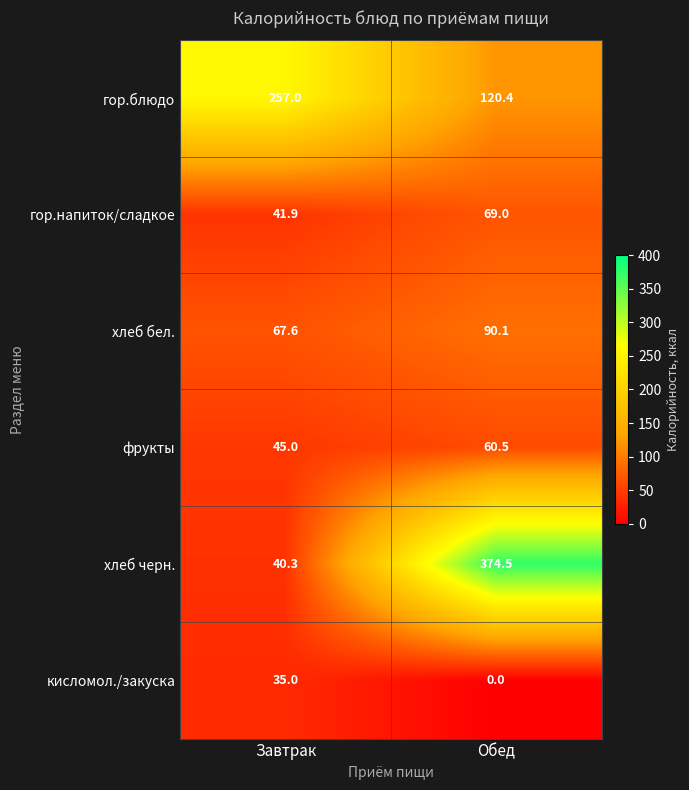

At which category is the sum across all series the highest?

Обед